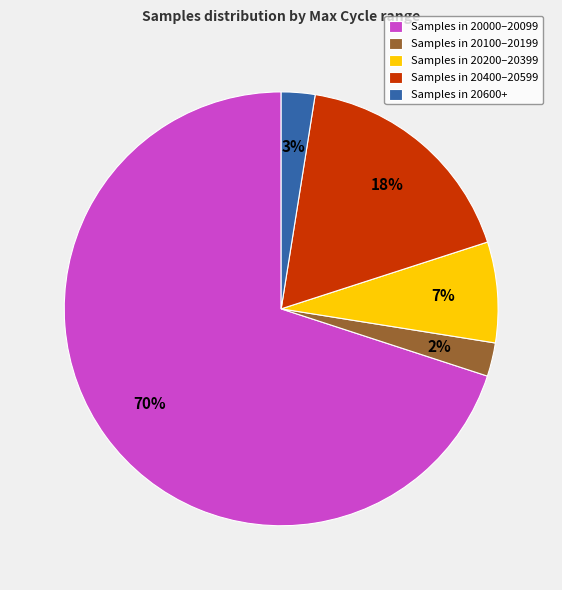

What is the largest slice in the pie chart?

Samples in 20000–20099